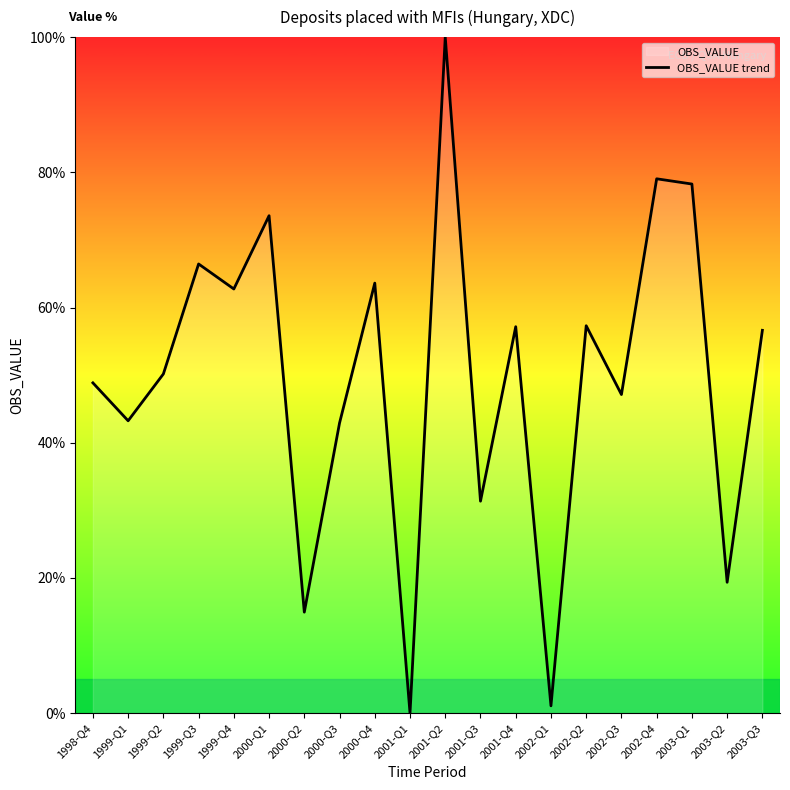

The chart shows a value of 100.0 at 2001-Q2. True or false?

True